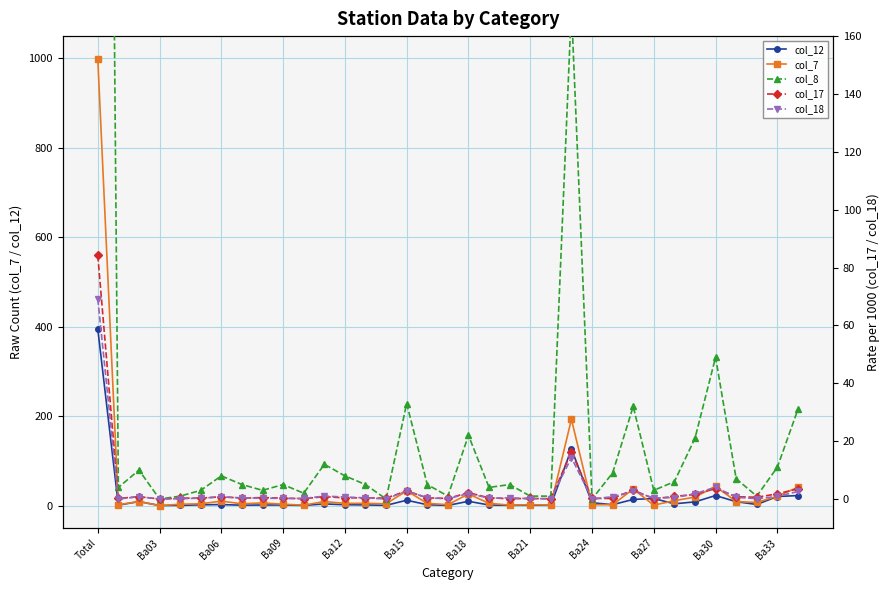

Between 19 and 26, which is larger?

26